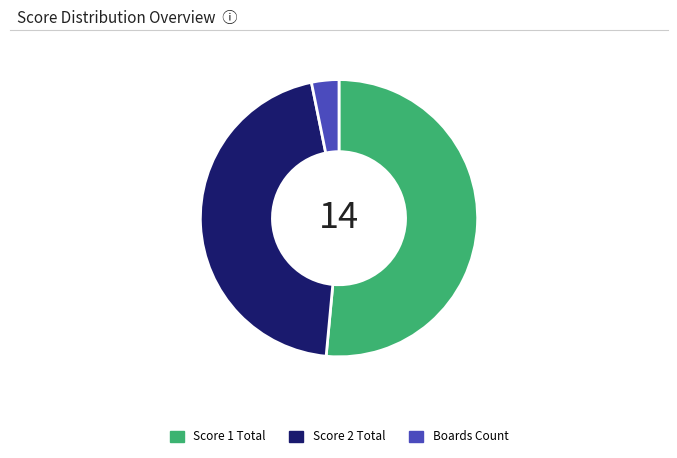

The Boards Count slice represents 3% of the pie. True or false?

True